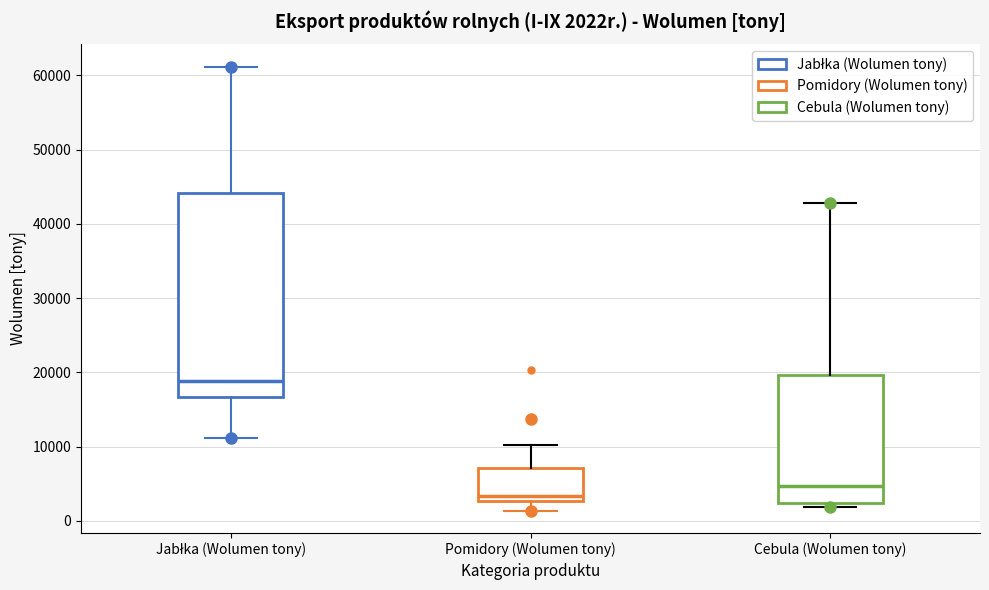

Reading left to right, transcribe this box plot: for each box, give where its median line is, the range the box spans, and where its two whiskers end, as read against the y-axis. The values are not printed on the chart, so give them approximately, as read against the axis.

Jabłka (Wolumen tony): median 19000, box 17000 to 44000, whiskers 11000 to 61000
Pomidory (Wolumen tony): median 3000 (just above the box's lower edge), box 3000 to 7000, whiskers 1000 to 10000
Cebula (Wolumen tony): median 5000, box 2000 to 20000, whiskers 2000 (just below the box's lower edge) to 43000